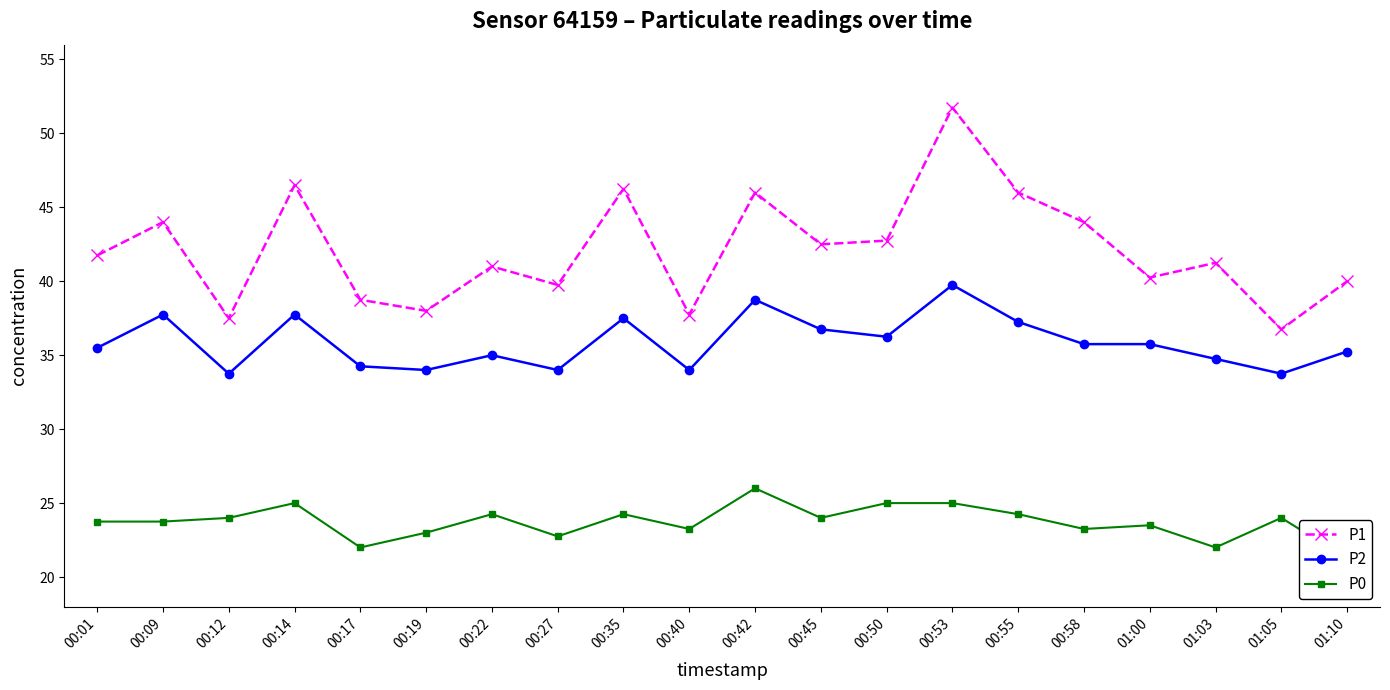

Reading left to right, extract all data points from this chart.

P1: 00:01=41.8	00:09=44.0	00:12=37.5	00:14=46.5	00:17=38.8	00:19=38.0	00:22=41.0	00:27=39.8	00:35=46.2	00:40=37.8	00:42=46.0	00:45=42.5	00:50=42.8	00:53=51.8	00:55=46.0	00:58=44.0	01:00=40.2	01:03=41.2	01:05=36.8	01:10=40.0
P2: 00:01=35.5	00:09=37.8	00:12=33.8	00:14=37.8	00:17=34.2	00:19=34.0	00:22=35.0	00:27=34.0	00:35=37.5	00:40=34.0	00:42=38.8	00:45=36.8	00:50=36.2	00:53=39.8	00:55=37.2	00:58=35.8	01:00=35.8	01:03=34.8	01:05=33.8	01:10=35.2
P0: 00:01=23.8	00:09=23.8	00:12=24.0	00:14=25.0	00:17=22.0	00:19=23.0	00:22=24.2	00:27=22.8	00:35=24.2	00:40=23.2	00:42=26.0	00:45=24.0	00:50=25.0	00:53=25.0	00:55=24.2	00:58=23.2	01:00=23.5	01:03=22.0	01:05=24.0	01:10=21.2